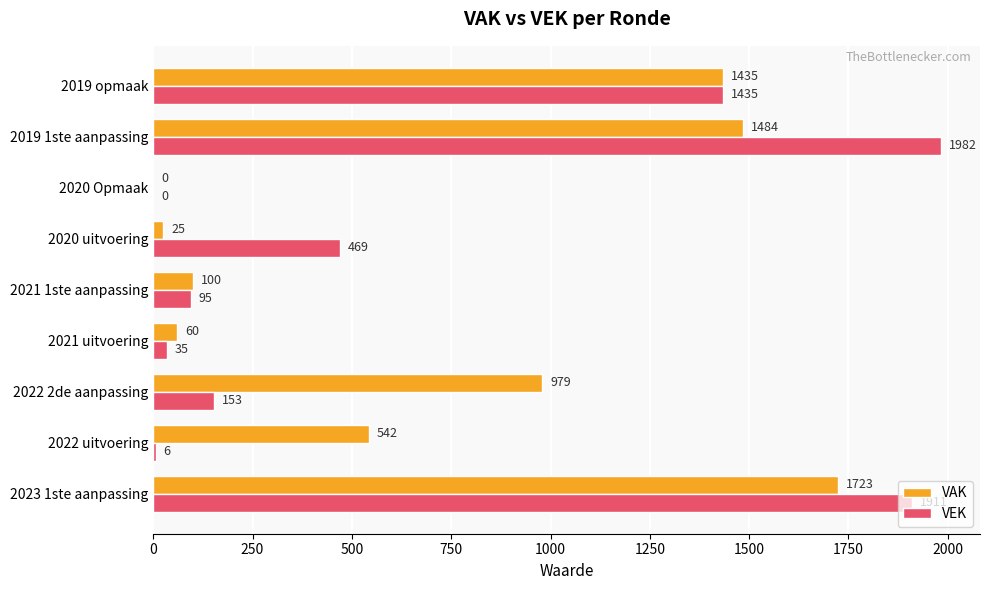

What is the sum of all VEK values?

6086